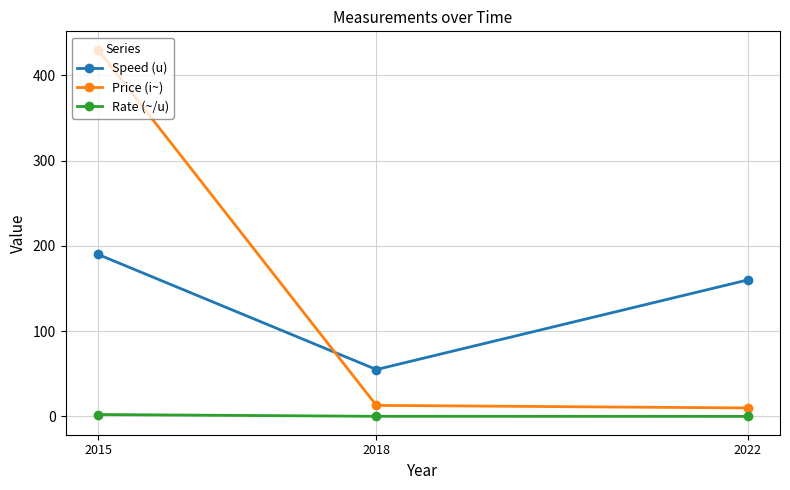

What are all the series names shown in the legend?

Speed (u), Price (i~), Rate (~/u)